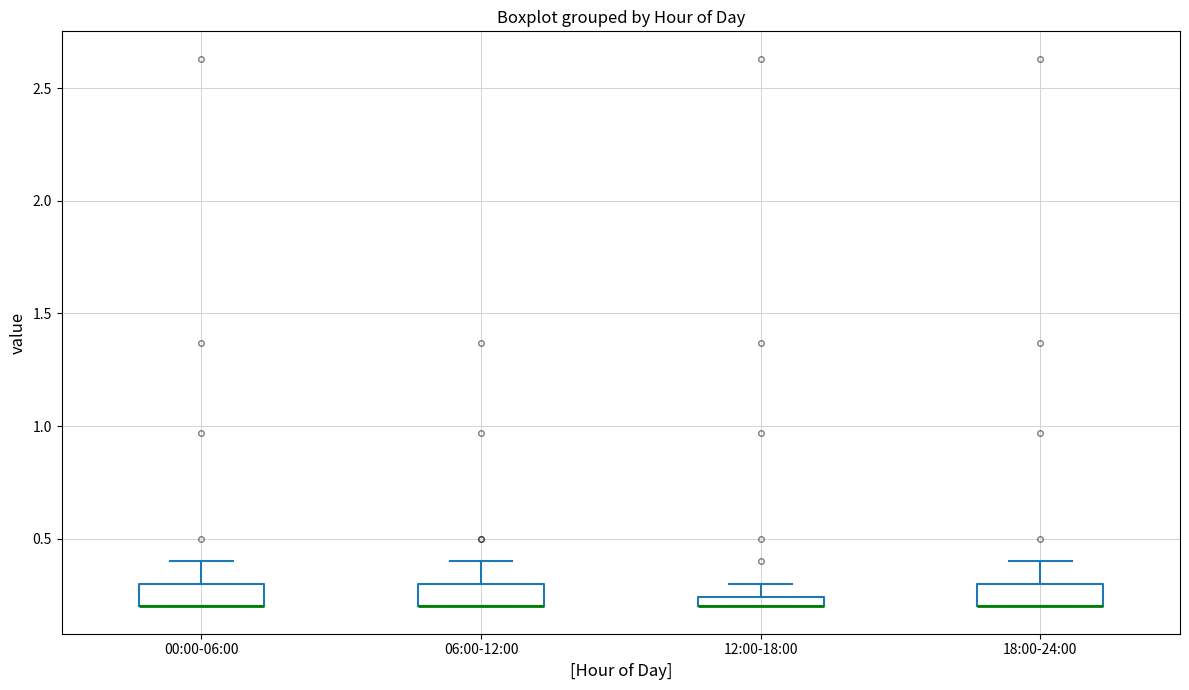

Where does the upper whisker of the box for 18:00-24:00 end on the y-axis? The values are not printed on the chart, so give them approximately, as read against the axis.

0.40